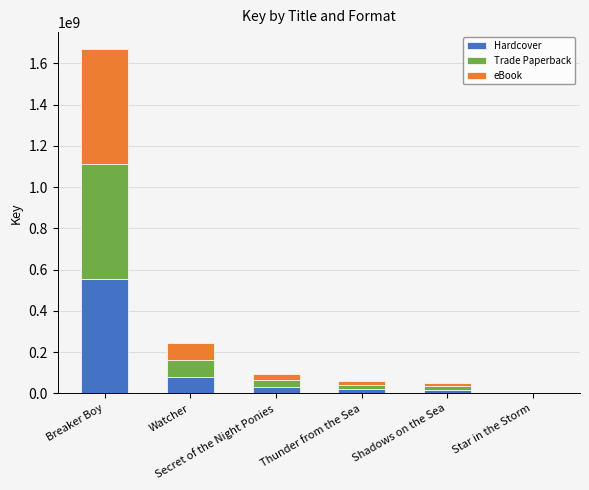

What is the sum of all Hardcover values?

708433541